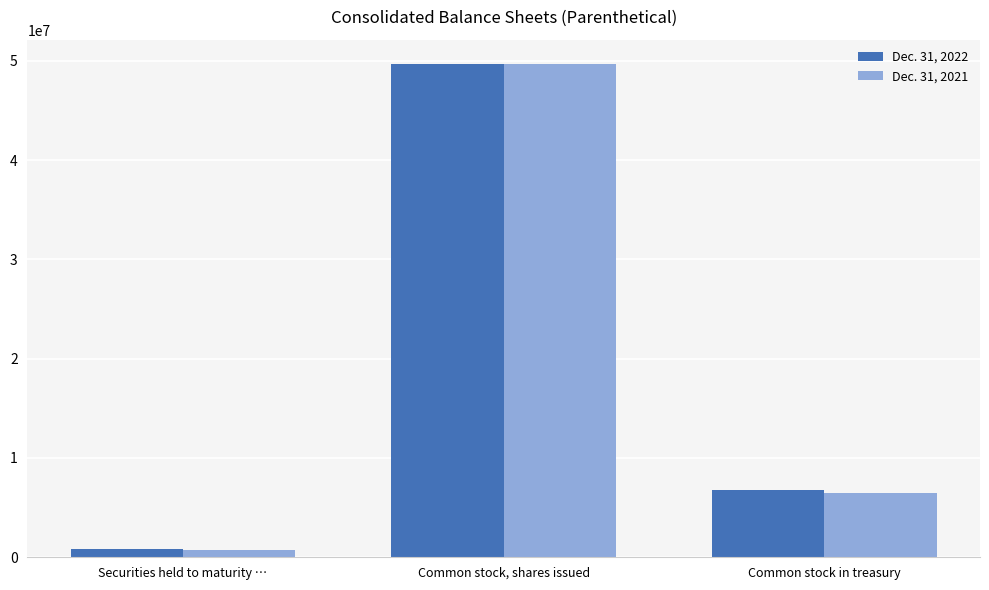

What is the label of the 1st bar from the right?

Common stock in treasury